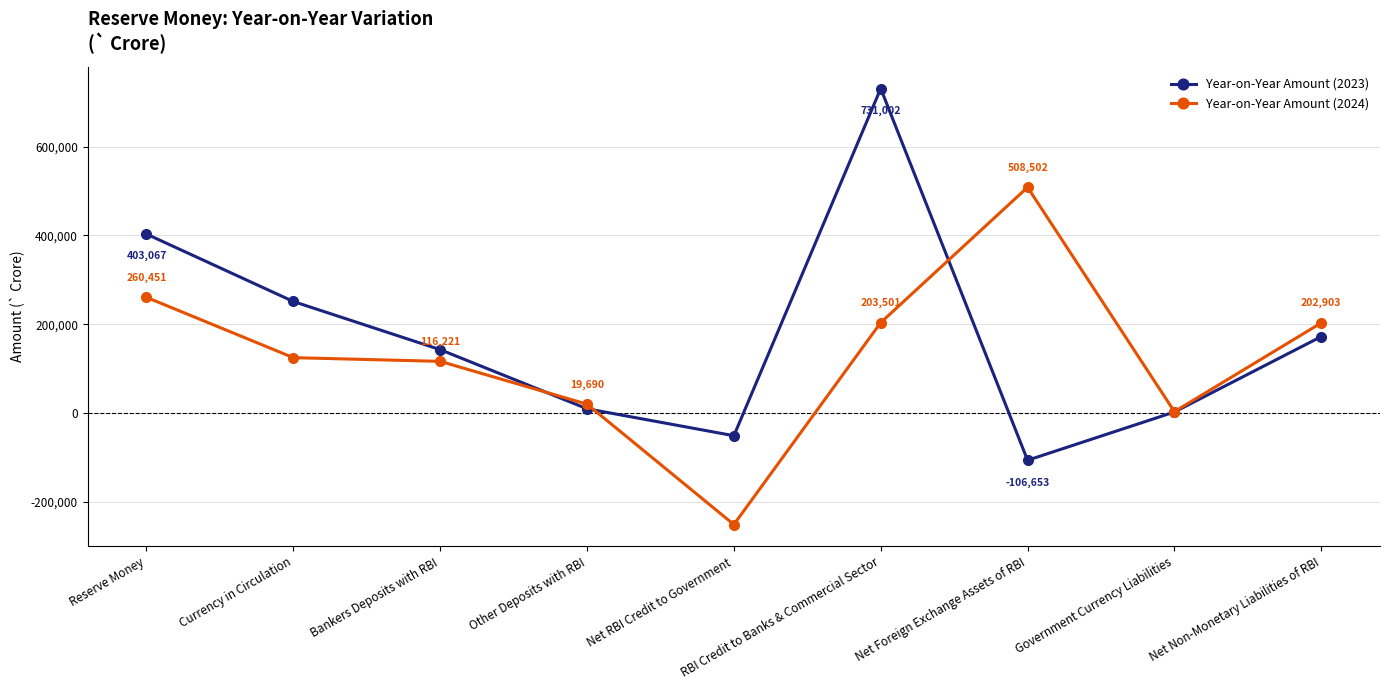

How many intersections are there between Year-on-Year Amount (2023) and Year-on-Year Amount (2024)?

3